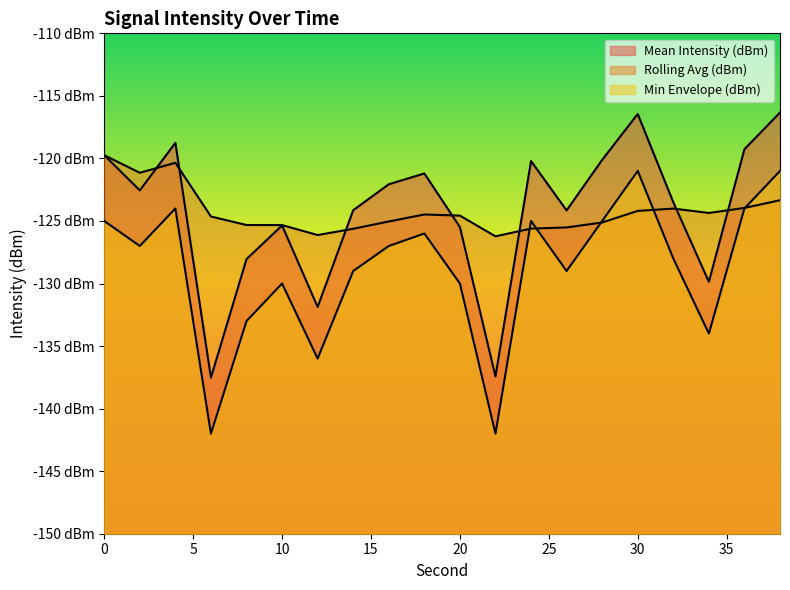

Does the chart have visible grid lines?

No